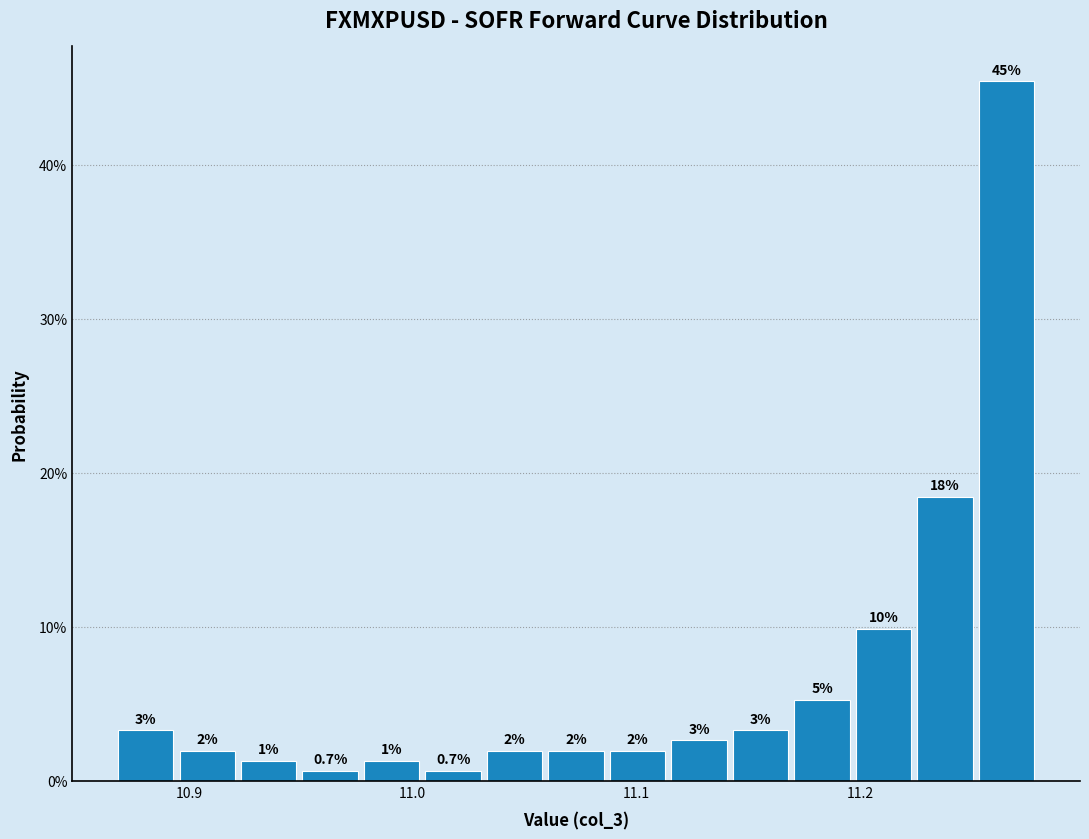

Read against the x-axis, roughly where is the centre of the tallest bar?

11.27